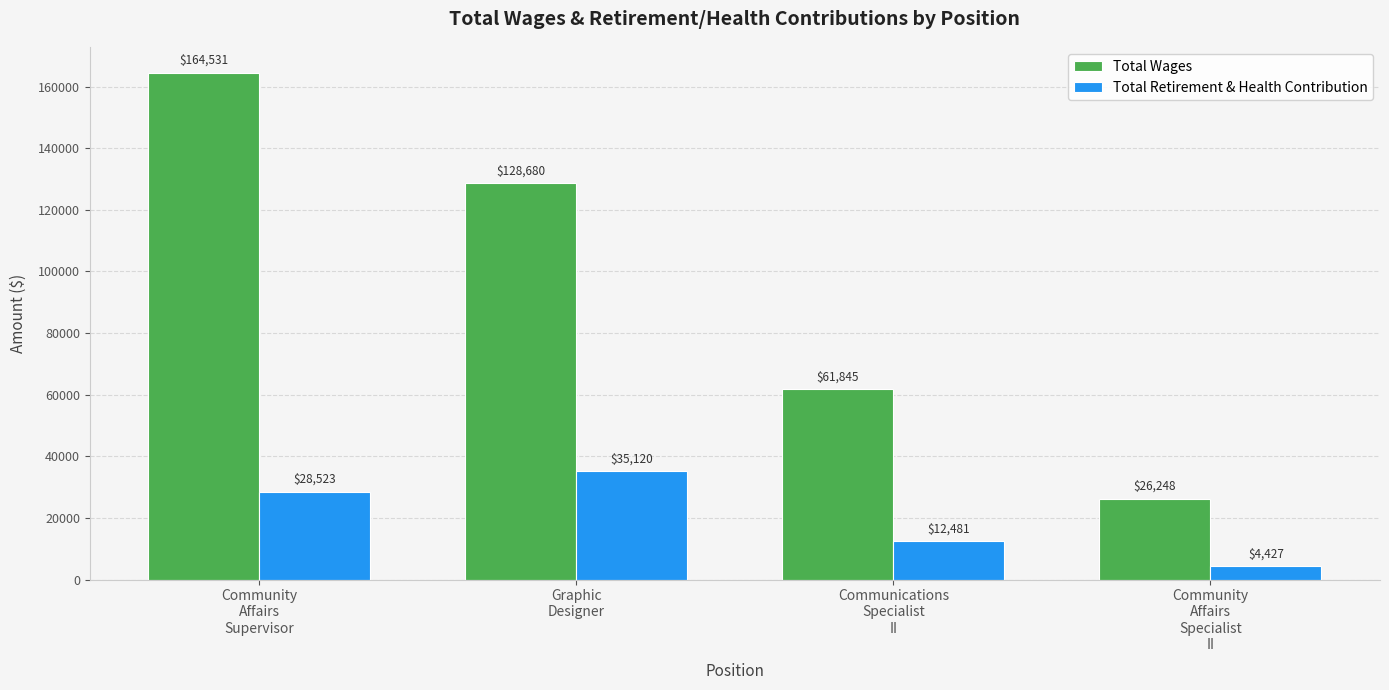

At which category is the sum across all series the highest?

Community
Affairs
Supervisor